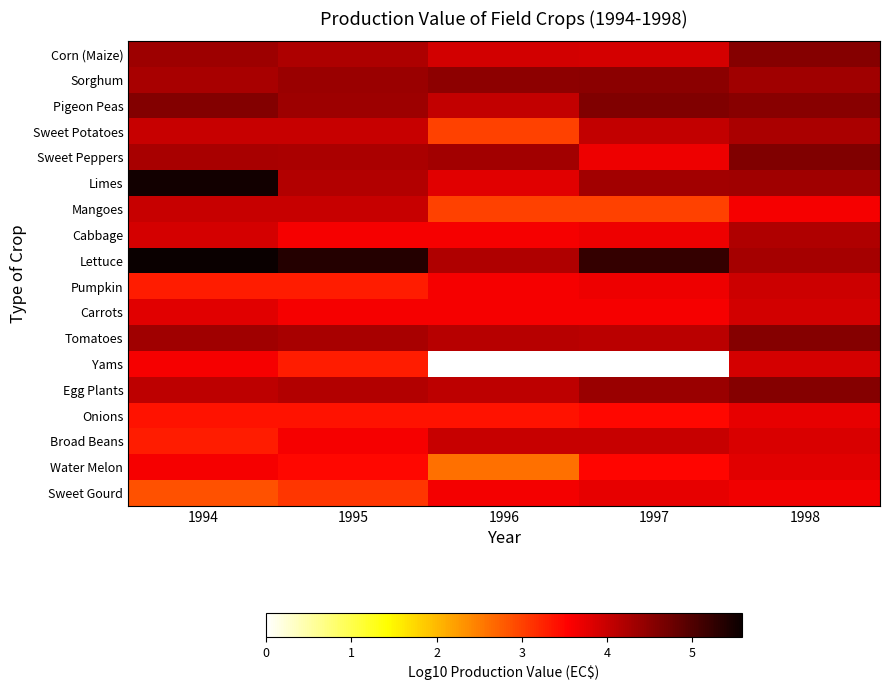

At which category is the sum across all series the highest?

1998